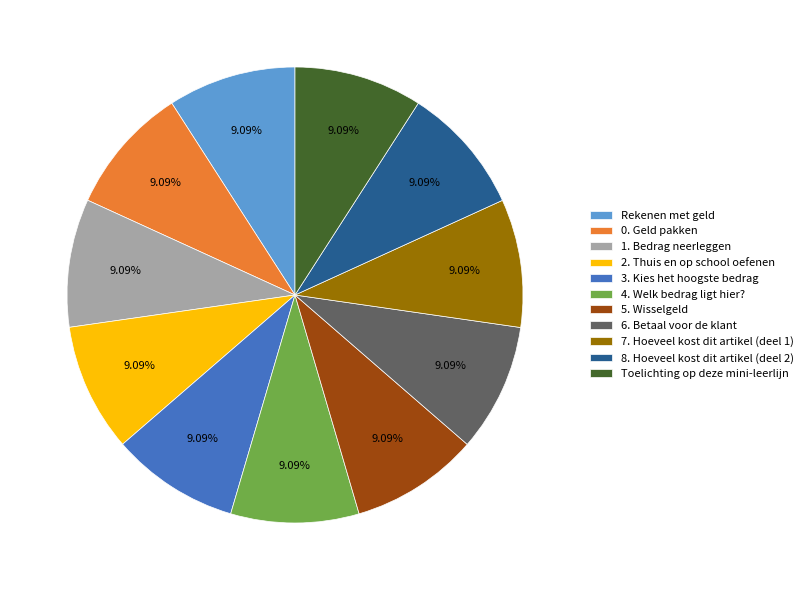

To the nearest percent, what portion does 4. Welk bedrag ligt hier? represent?

9%